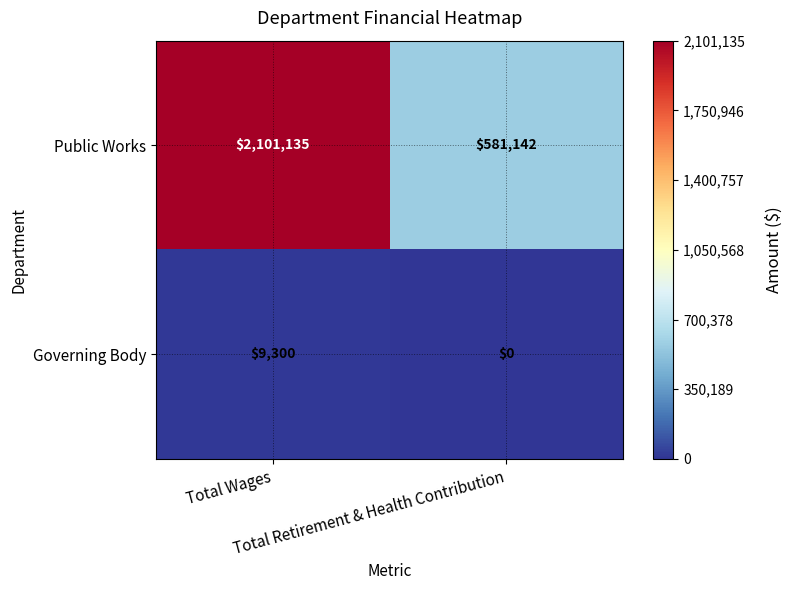

List the series in order of their overall mean, lowest first.

Governing Body, Public Works